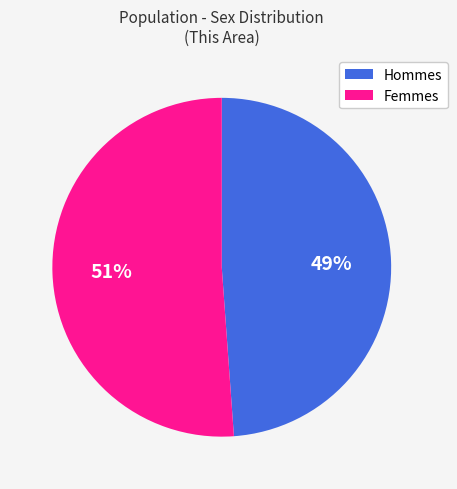

Count the number of slices in the pie.

2